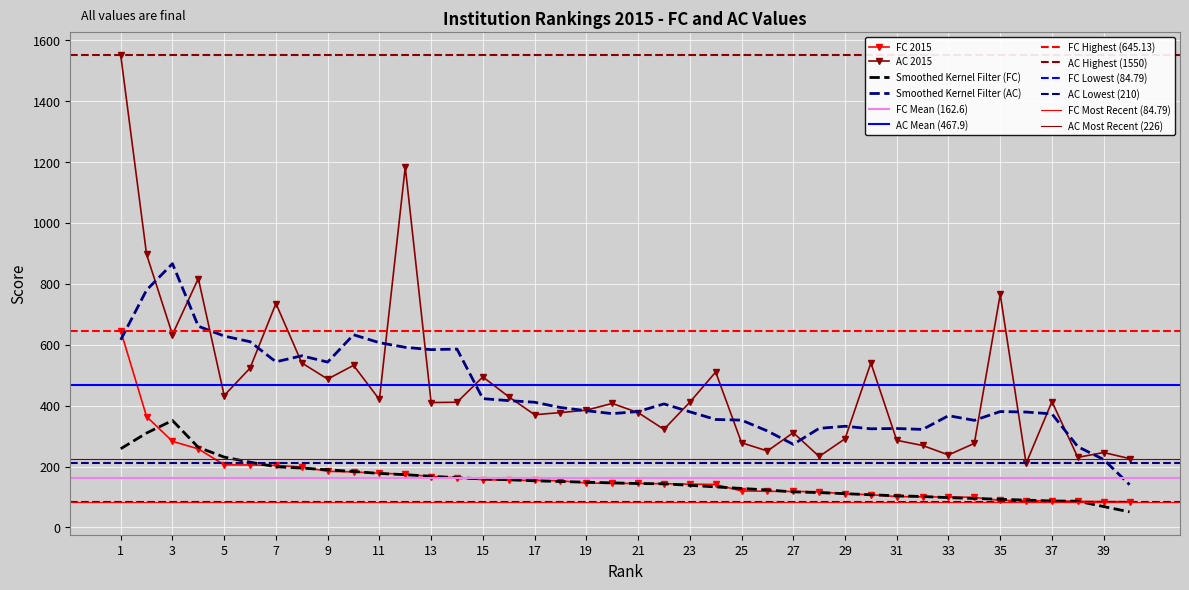

At which category does AC 2015 reach its first local valley?

3